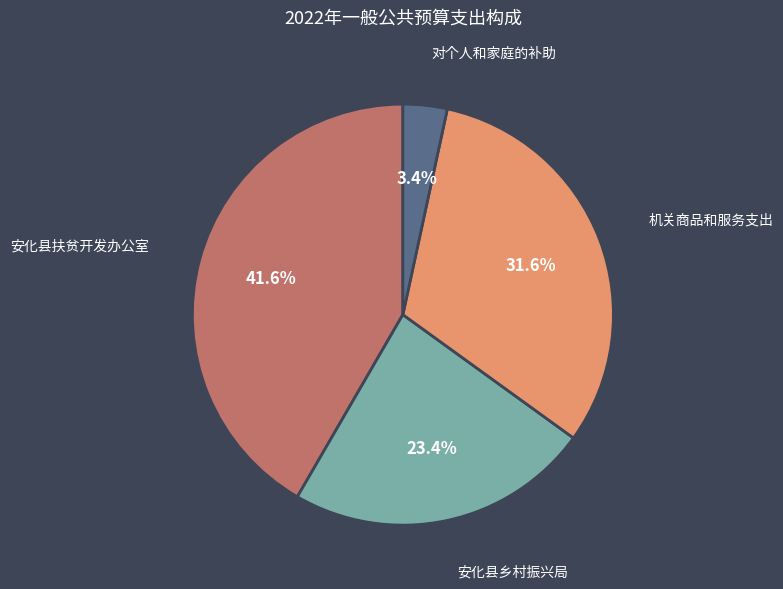

Is there a majority slice in this chart?

No